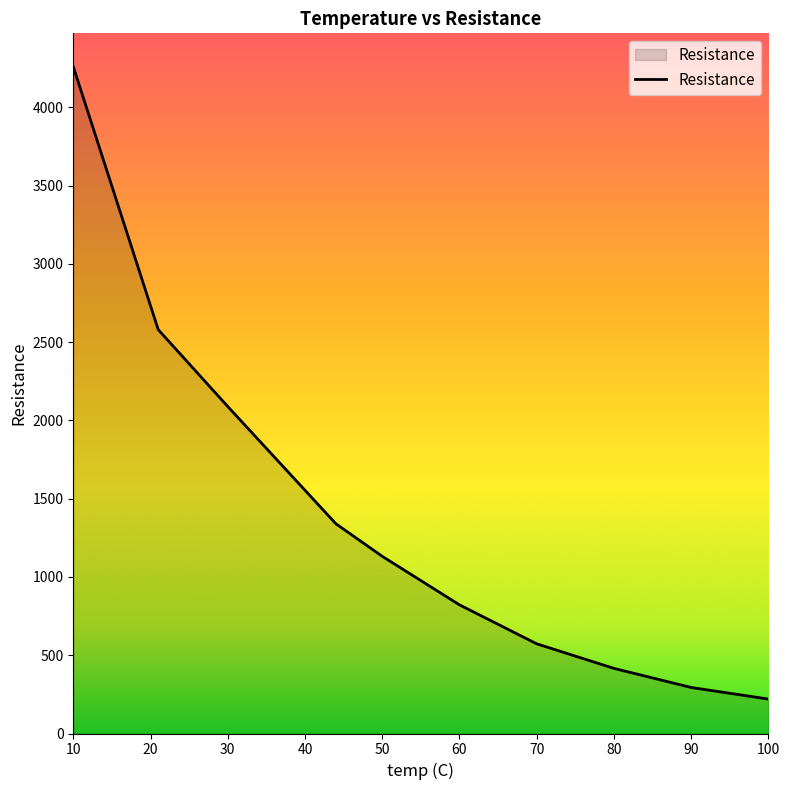

What is the maximum value shown in the chart?

4260